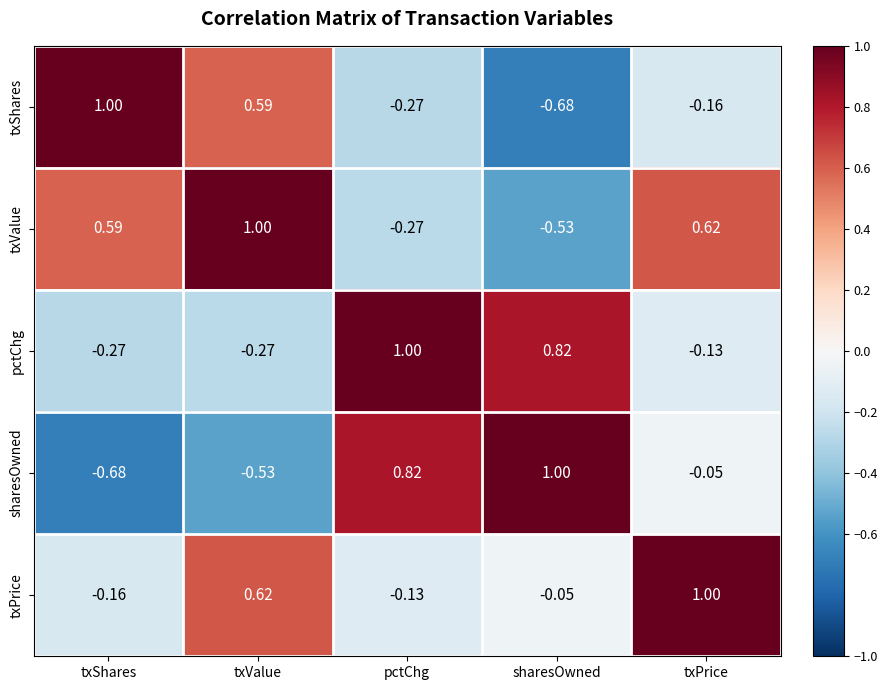

At which category is the sum across all series the highest?

txValue